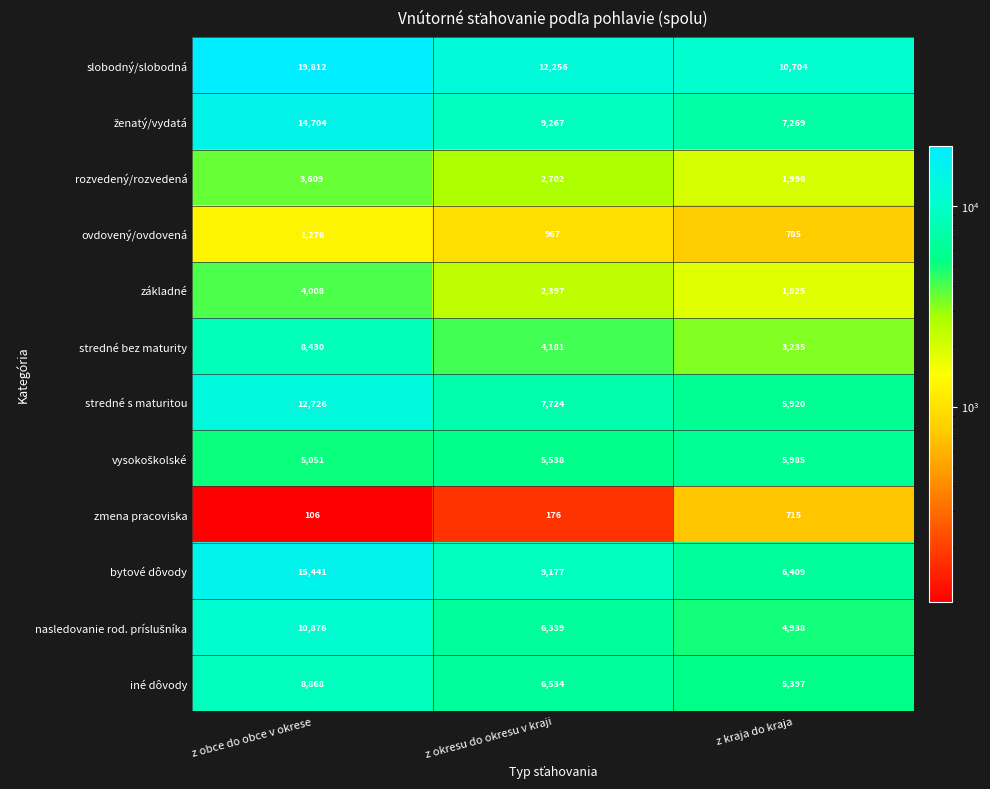

Where is stredné bez maturity nearest to the value 5832?

z okresu do okresu v kraji